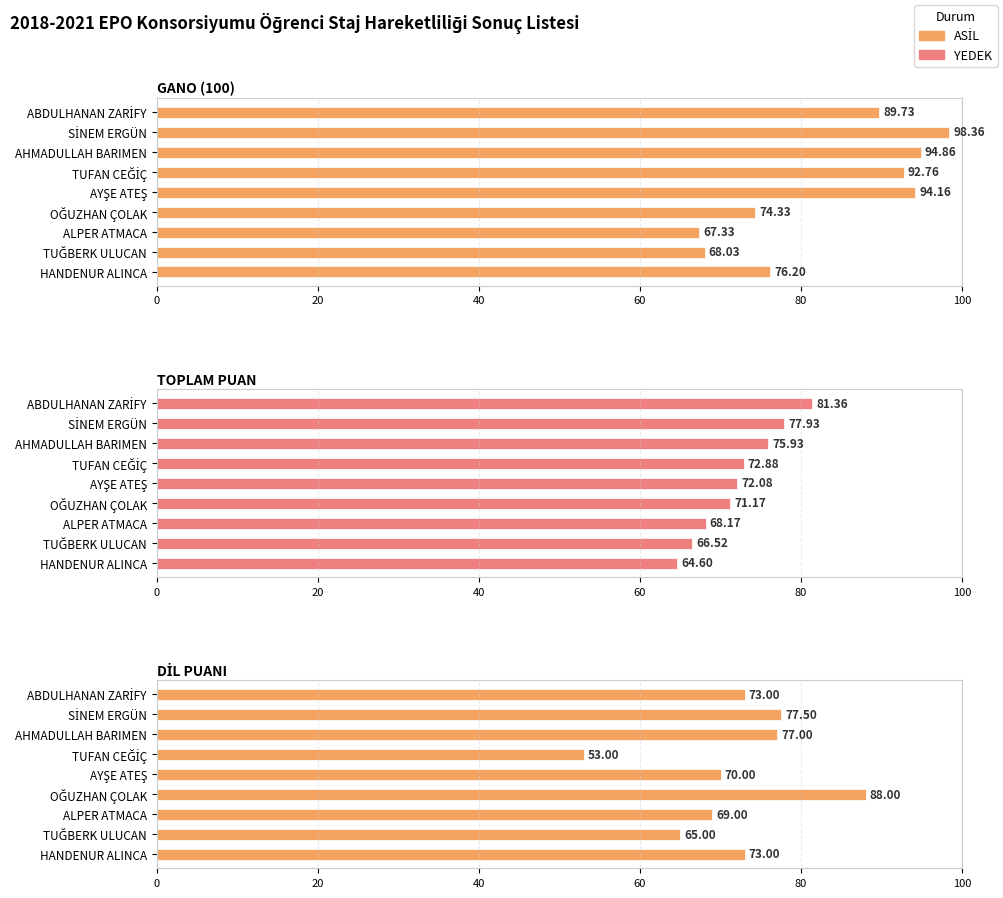

What is the lowest value of the DİL PUANI series?

53.0